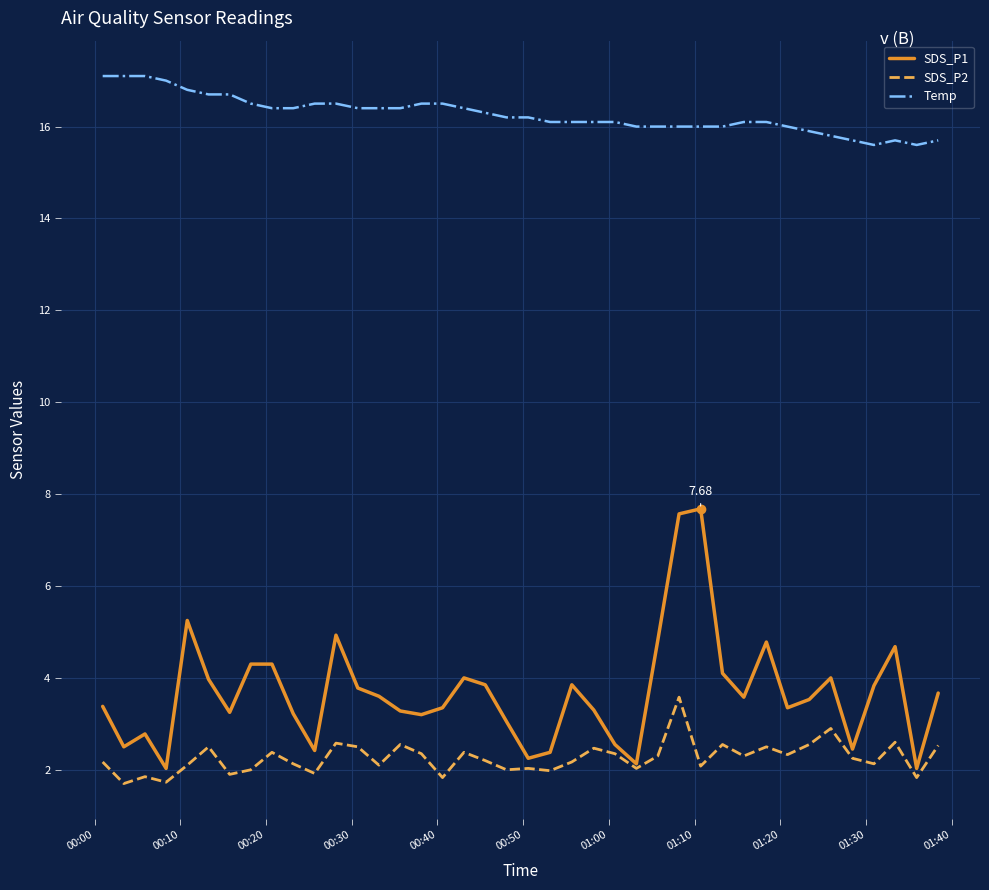

What is the lowest value of the SDS_P2 series?

1.7